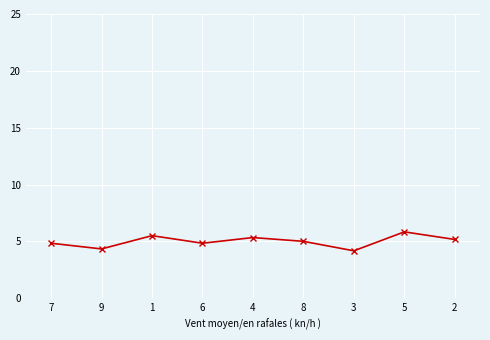

Count the values in the range 4 to 5.

5